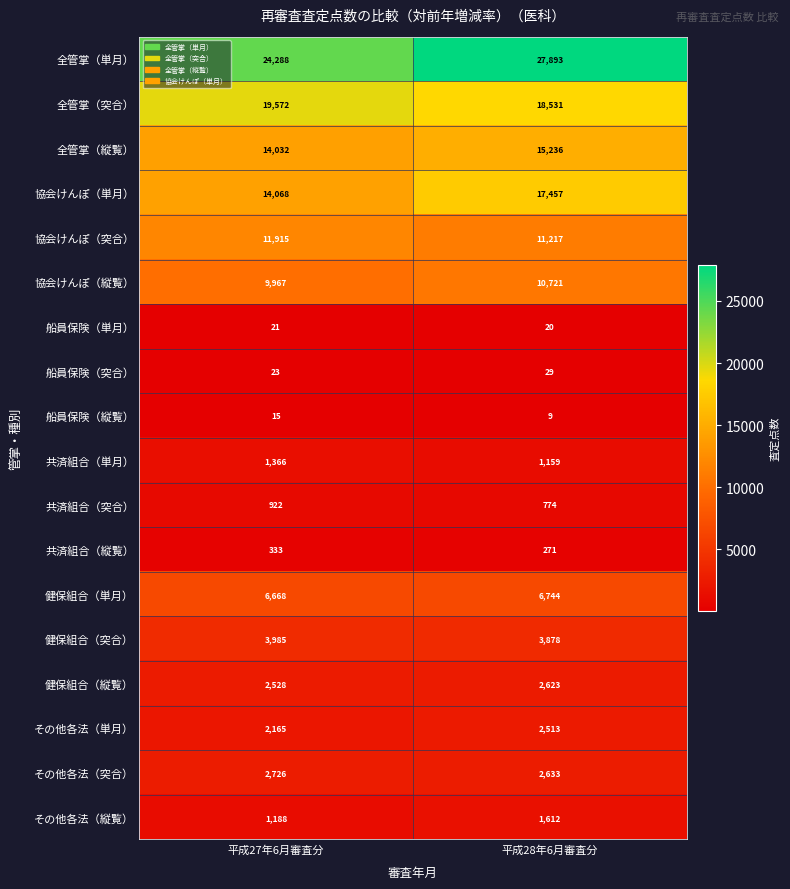

How many distinct data groups are displayed?

18